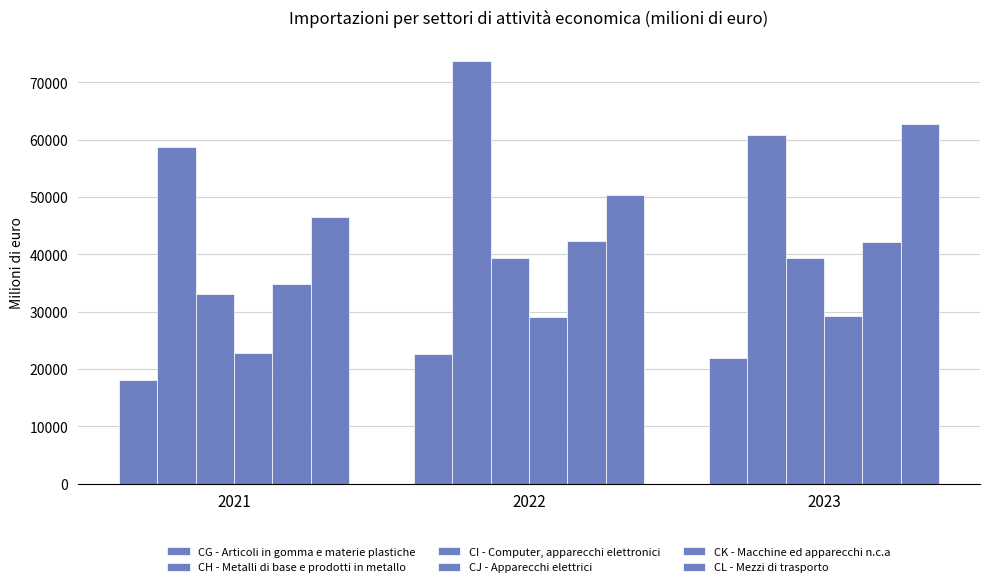

How many categories are shown in the chart?

3